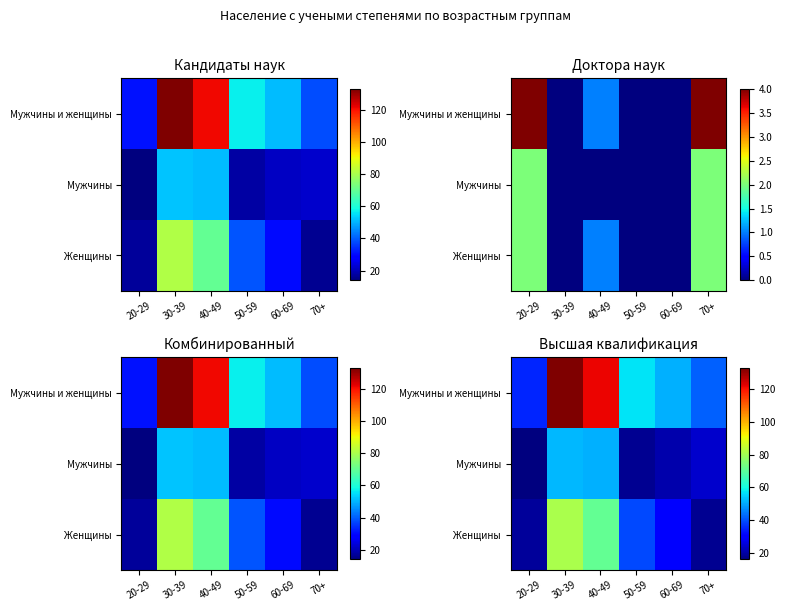

What is the average value of the Мужчины и женщины series?

73